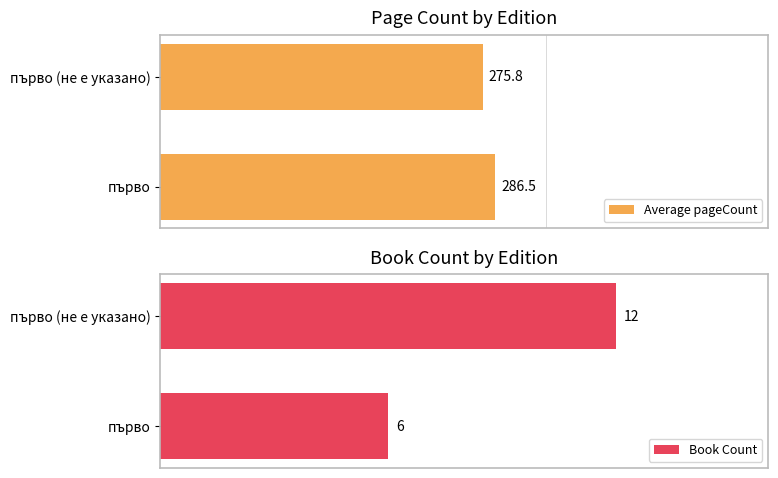

Which series has the largest total across all categories?

Average pageCount